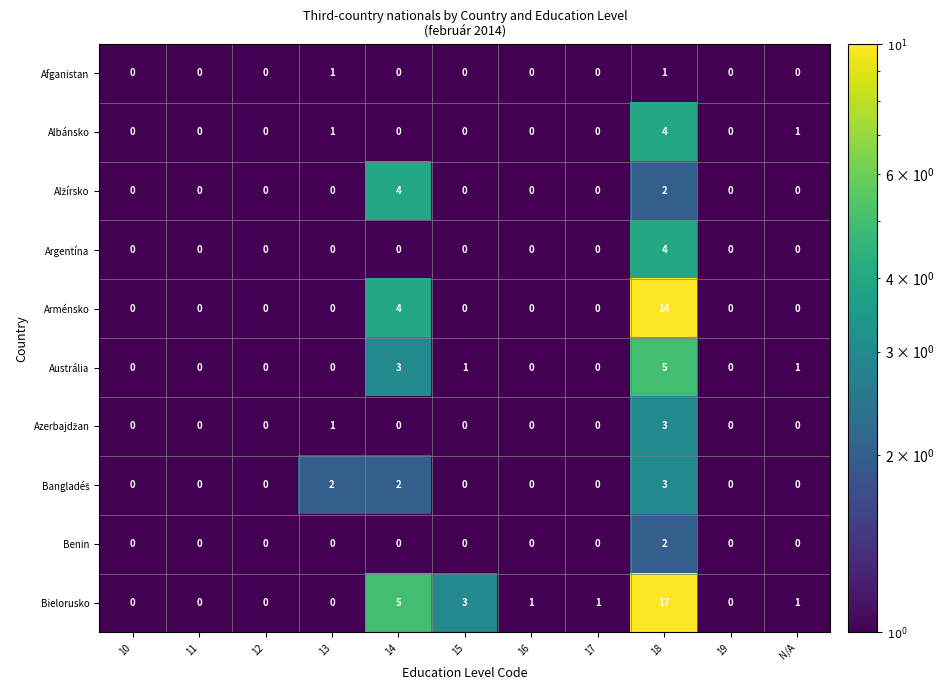

What is the spread (max minus min) of values at 17?

1